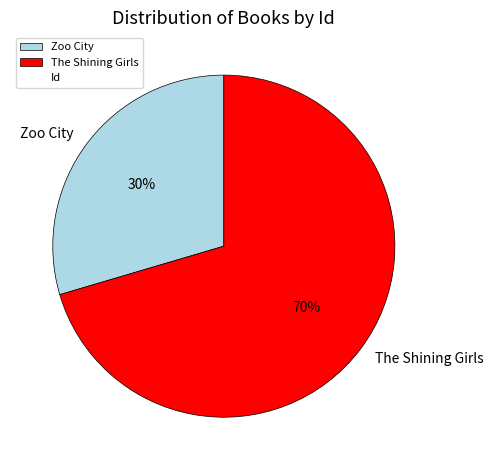

Which slice is the smallest?

Zoo City